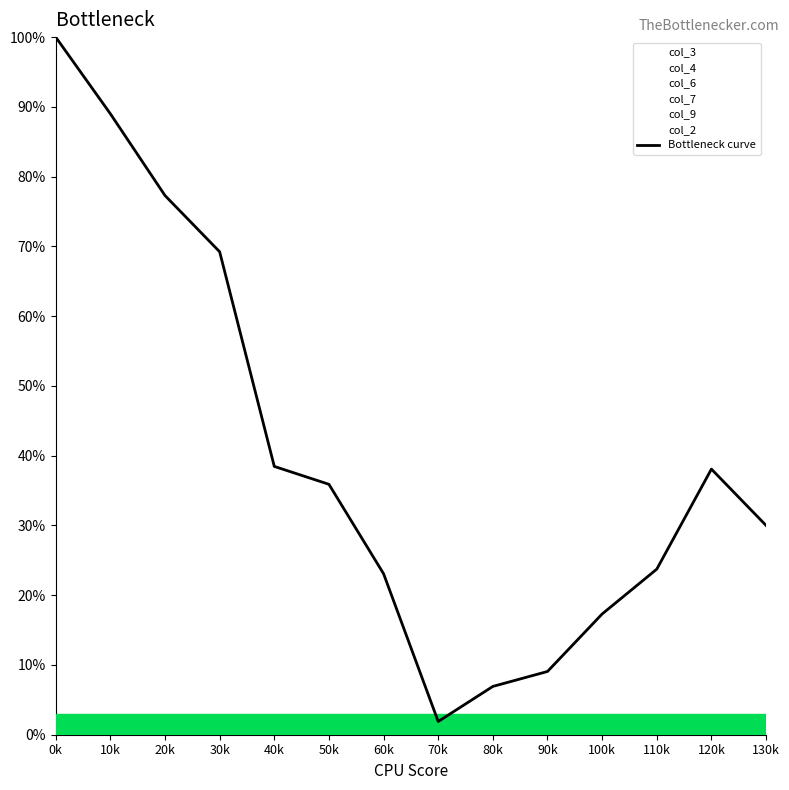

Does the chart display data point markers on the line(s)?

No